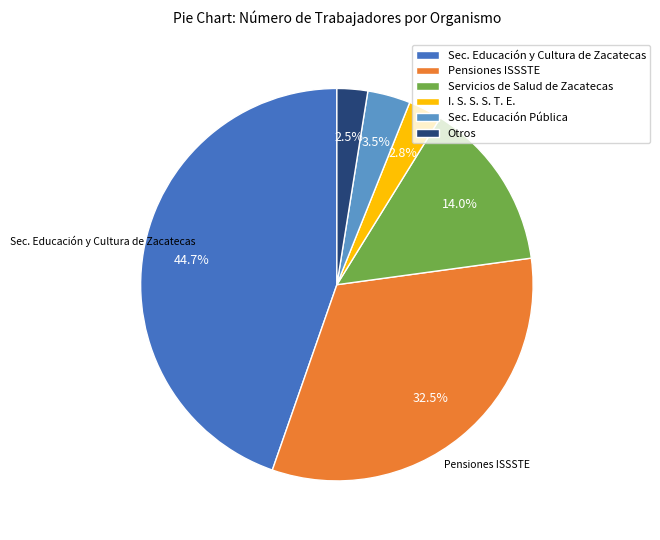

Does any single category account for the majority?

No